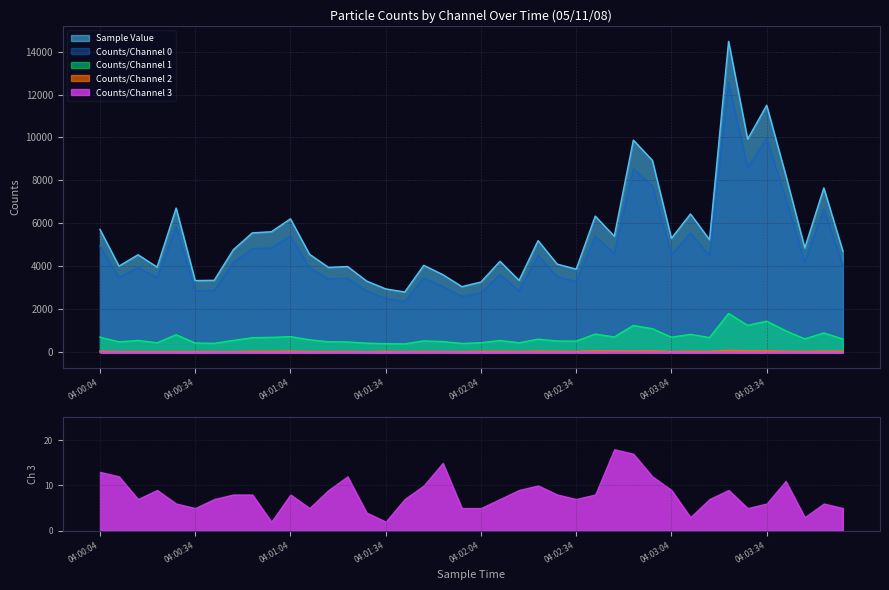

What is the highest value of the Counts/Channel 3 series?

18